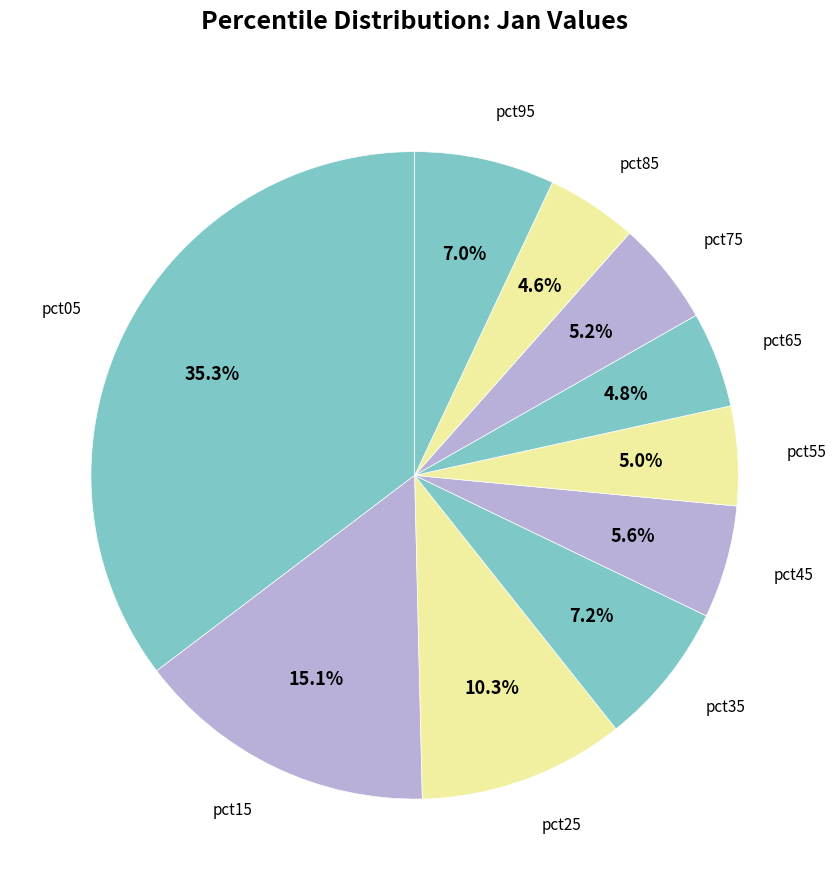

Is there a majority slice in this chart?

No